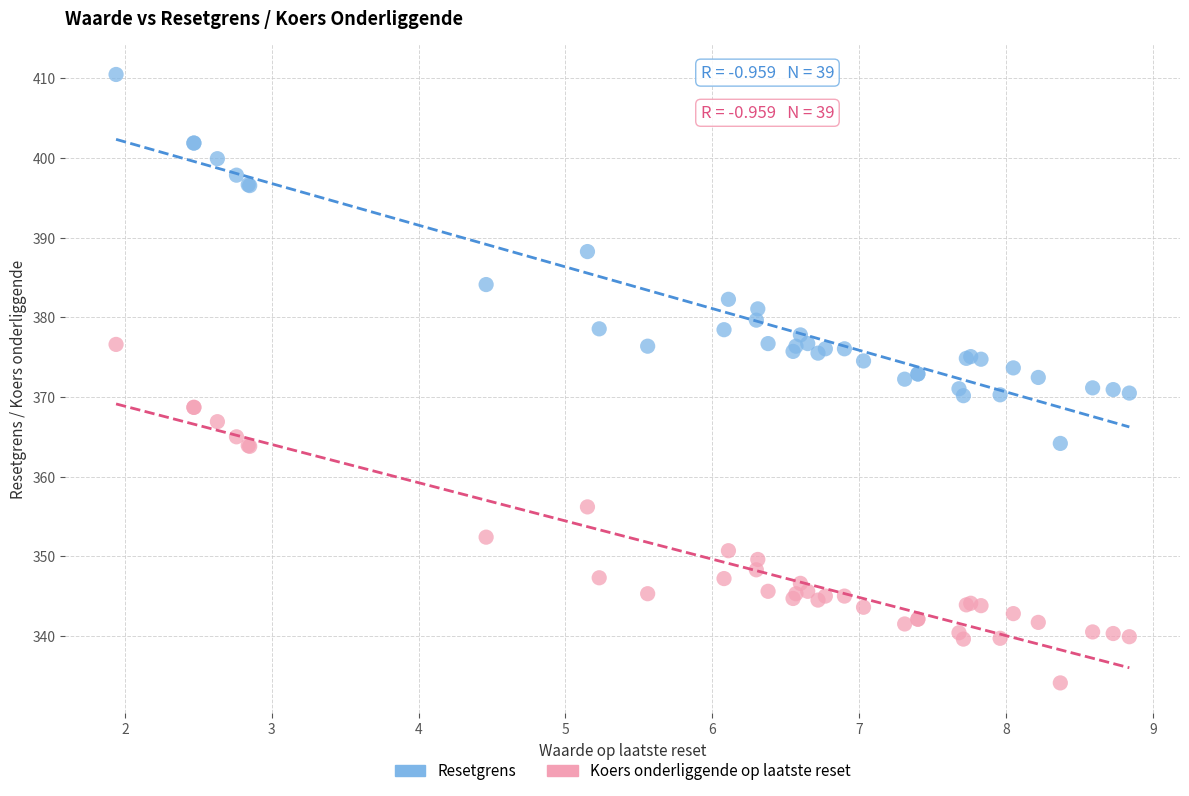

In the Resetgrens series, what Y value is closest to 387?

388.3